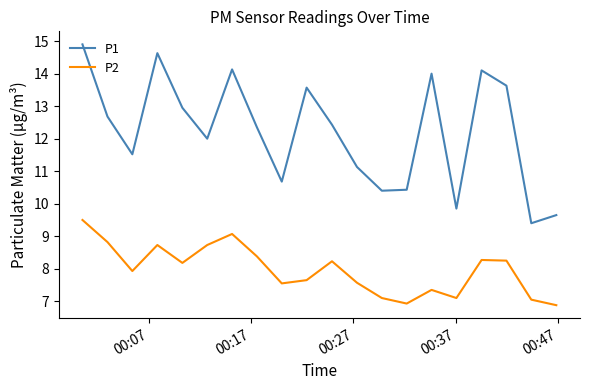

Is this an area chart (filled region under the line)?

No